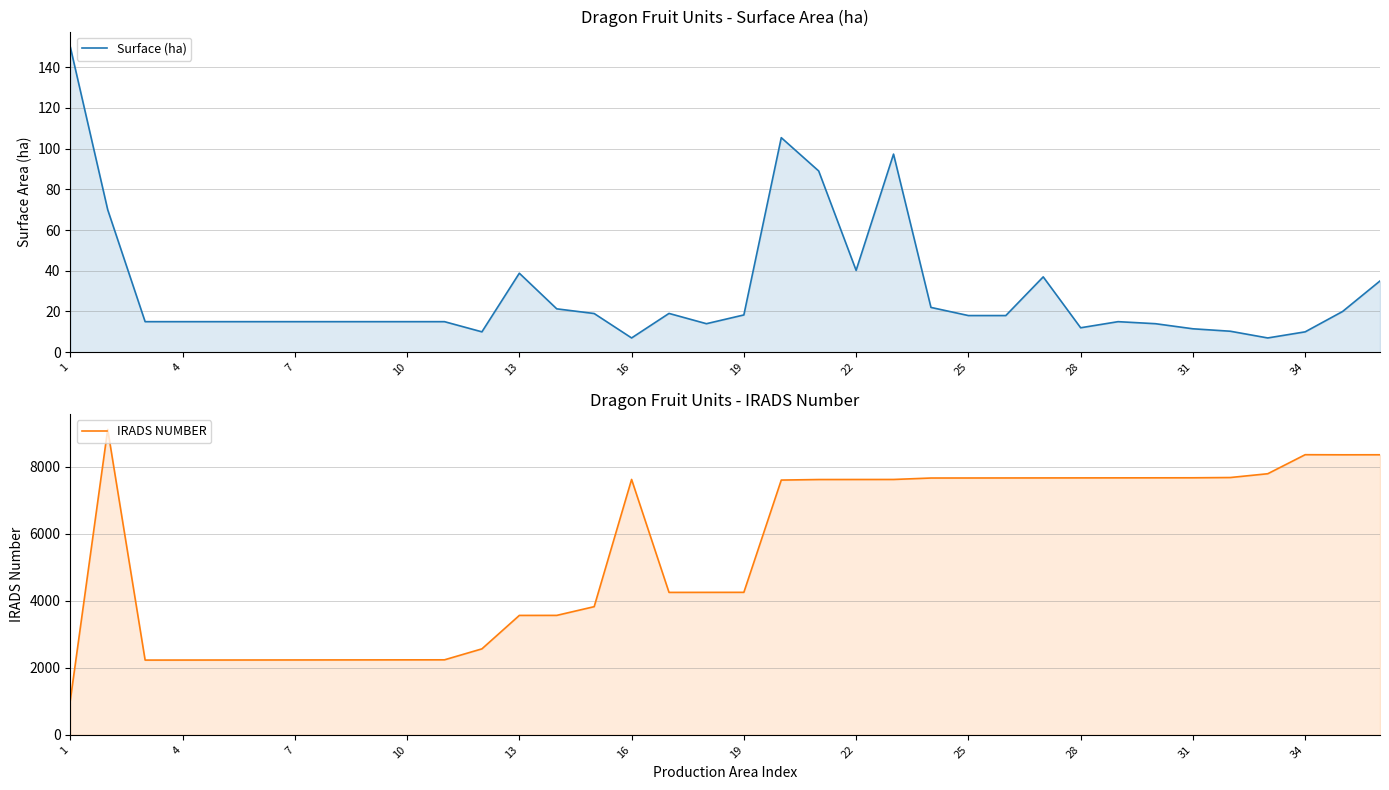

Reading right to left, extract all data points from this chart.

Surface (ha): 35.0	20.0	10.0	7.0	10.3	11.5	14.0	15.0	12.0	37.0	18.0	18.0	22.0	97.3	40.2	89.0	105.4	18.3	14.0	19.1	7.0	19.0	21.3	38.8	10.0	15.0	15.0	15.0	15.0	15.0	15.0	15.0	15.0	15.0	70.0	150.0
IRADS NUMBER: 8357.0	8356.0	8359.0	7791.0	7678.0	7670.0	7669.0	7668.0	7667.0	7666.0	7665.0	7664.0	7663.0	7620.0	7619.0	7618.0	7602.0	4252.0	4251.0	4250.0	7621.0	3824.0	3564.0	3563.0	2565.0	2238.0	2237.0	2236.0	2235.0	2234.0	2233.0	2232.0	2231.0	2230.0	9113.0	1024.0